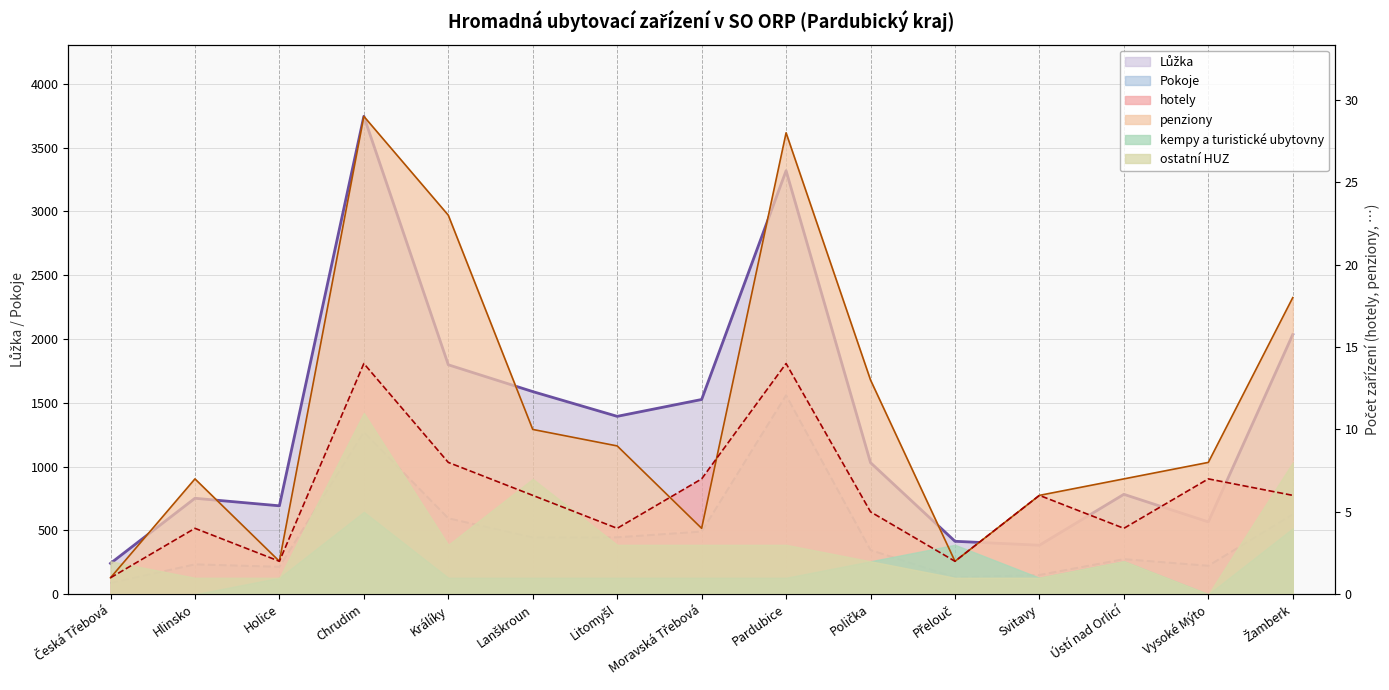

At how many categories does at least one series exceed 1626?

4